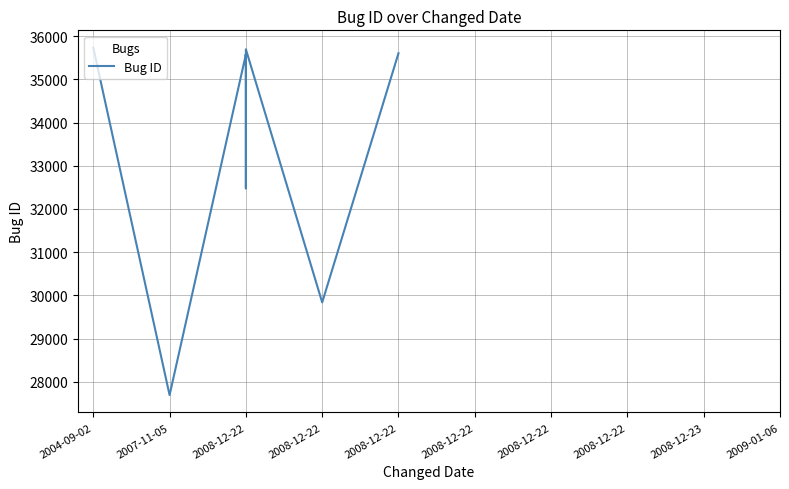

What is the difference between the maximum and minimum values?

8045